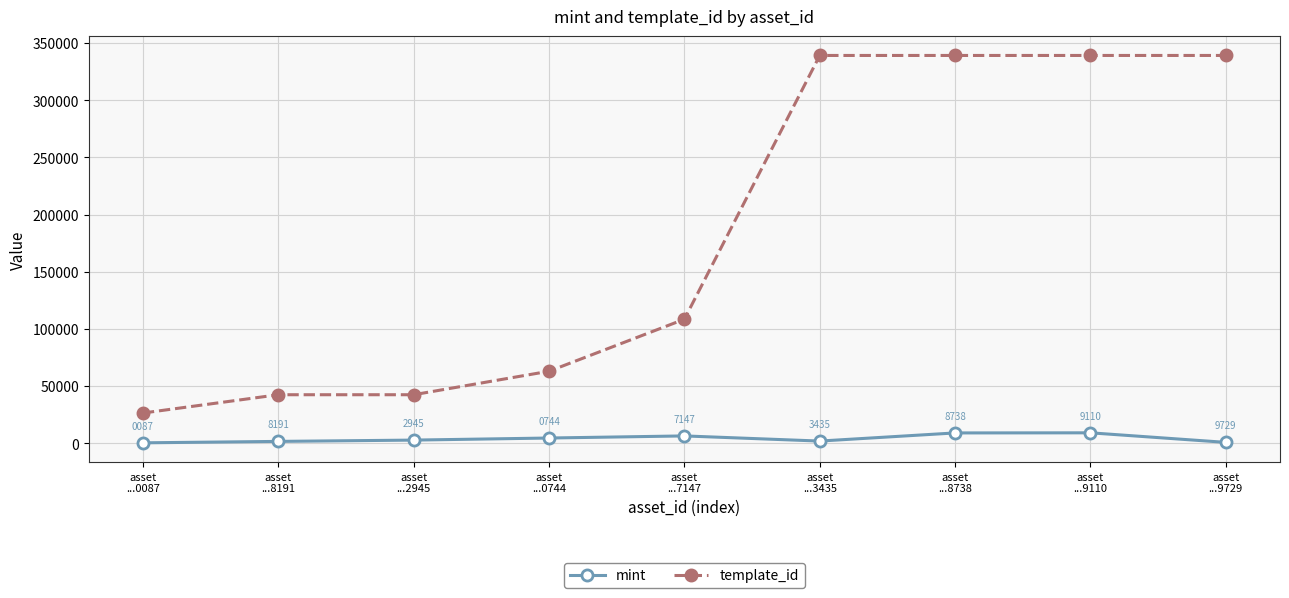

What is the sum of all template_id values?

1639615